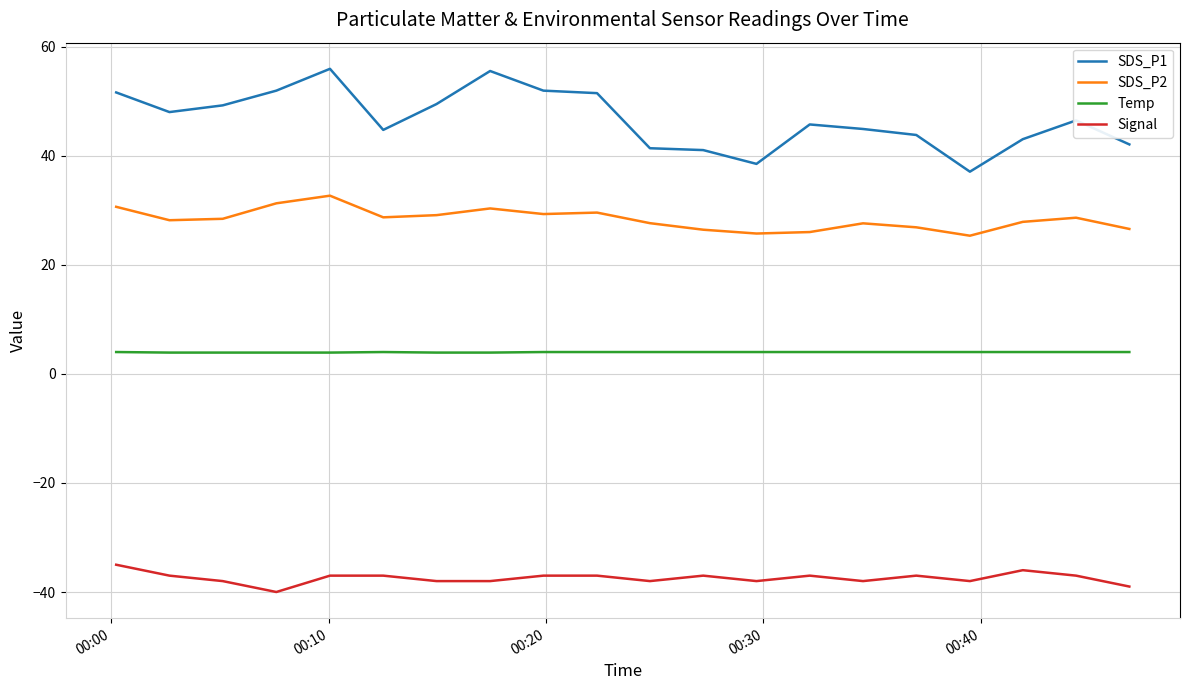

Which series has the largest total across all categories?

SDS_P1